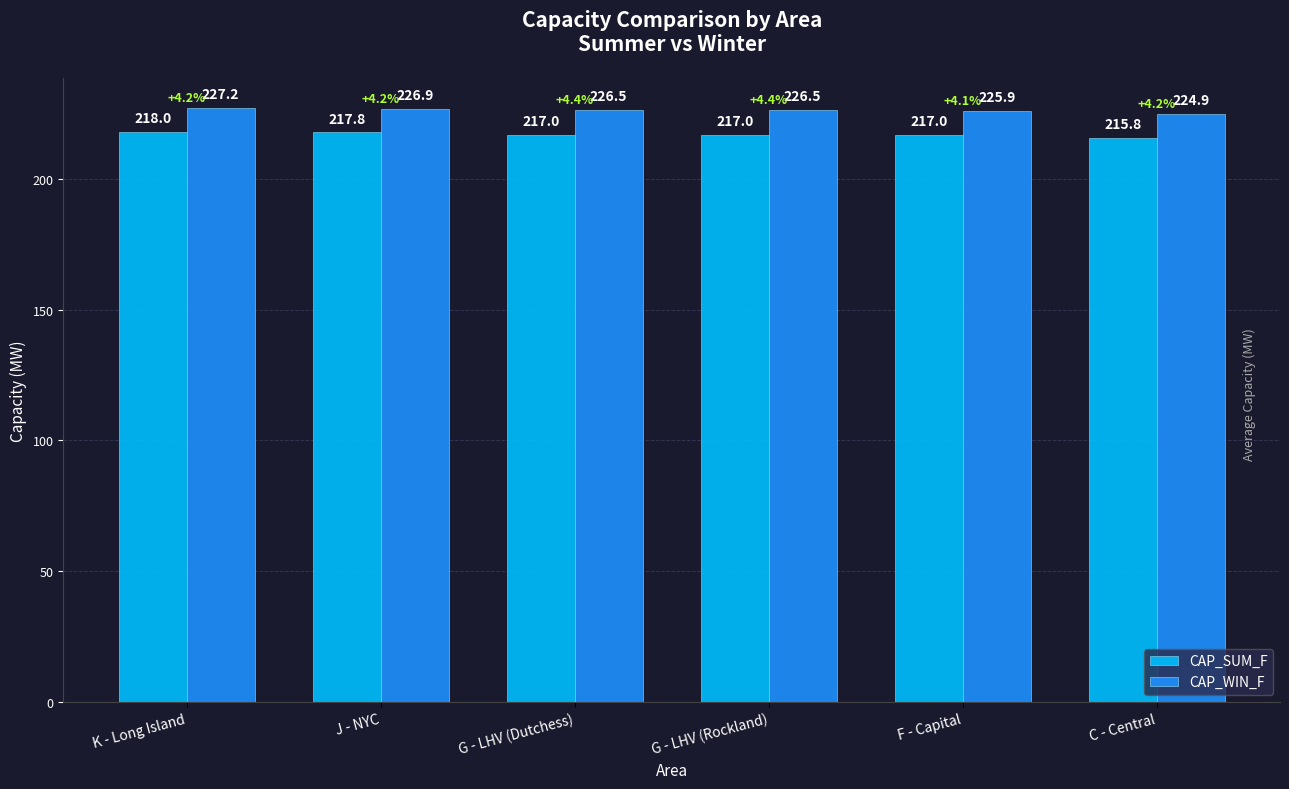

What is the label of the 1st bar from the left?

K - Long Island